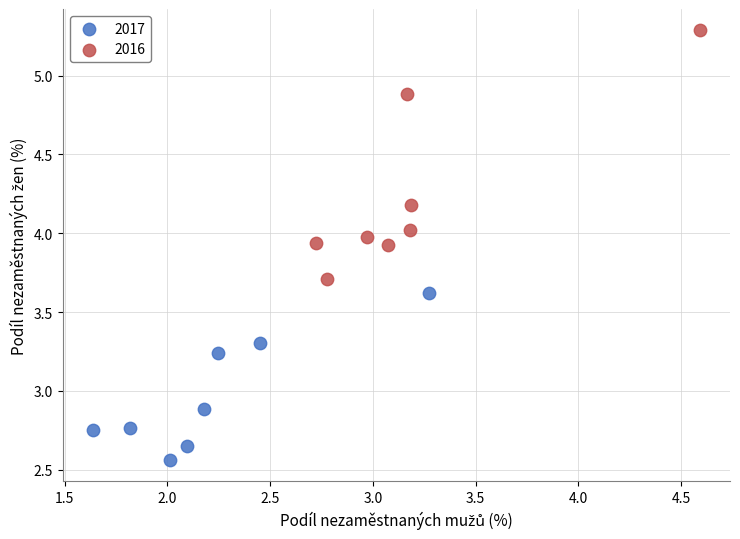

Which series contains the highest Y value?

2016